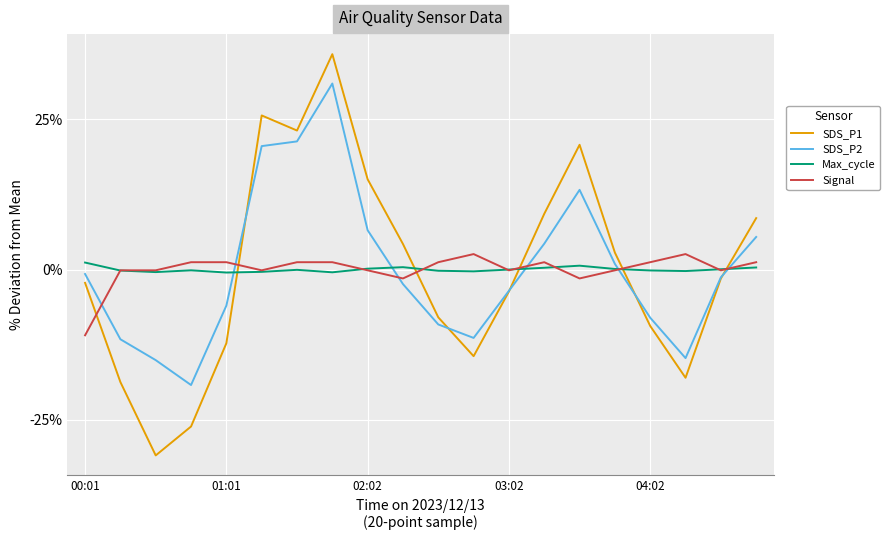

What is the greatest value displayed?

35.9